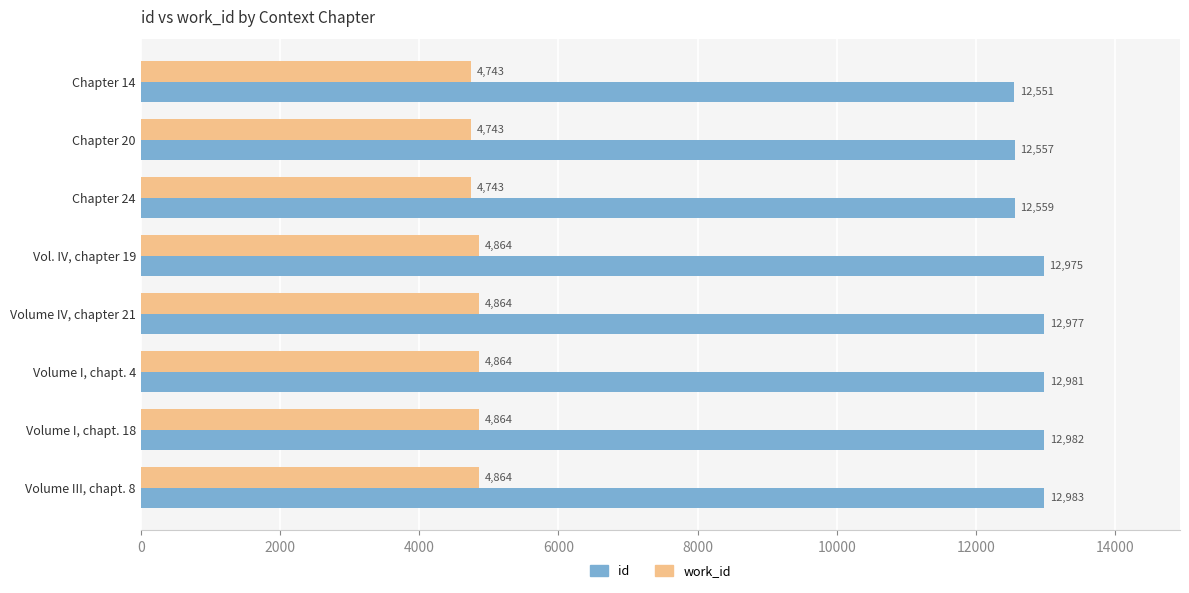

Between Chapter 24 and Vol. IV, chapter 19, which series saw the biggest shift?

id